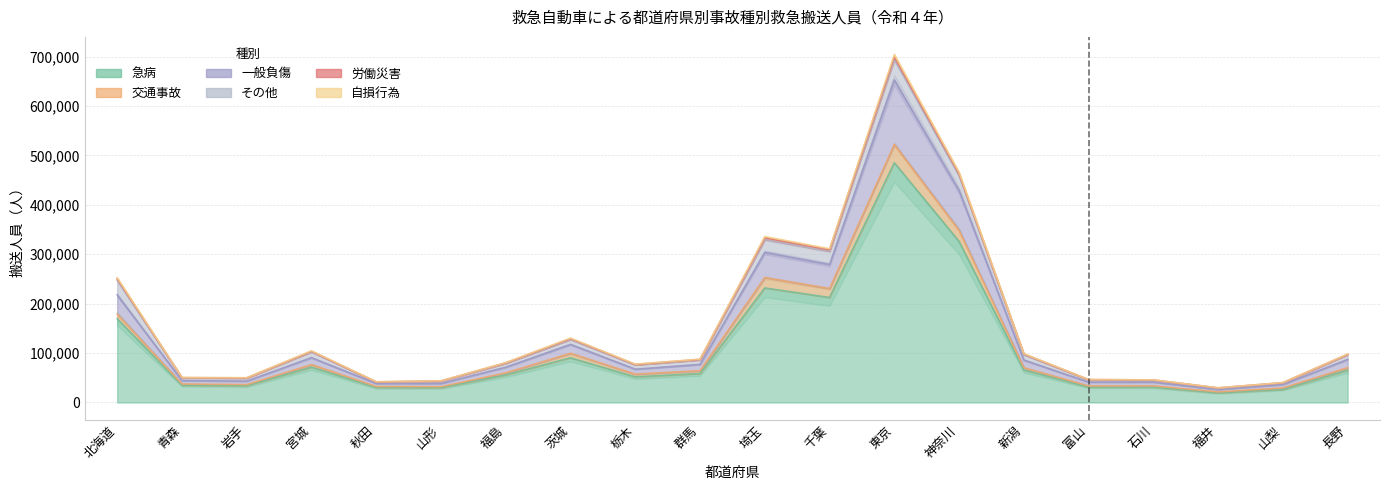

What is the sum of the 自損行為 values at 富山 and 宮城?

151073